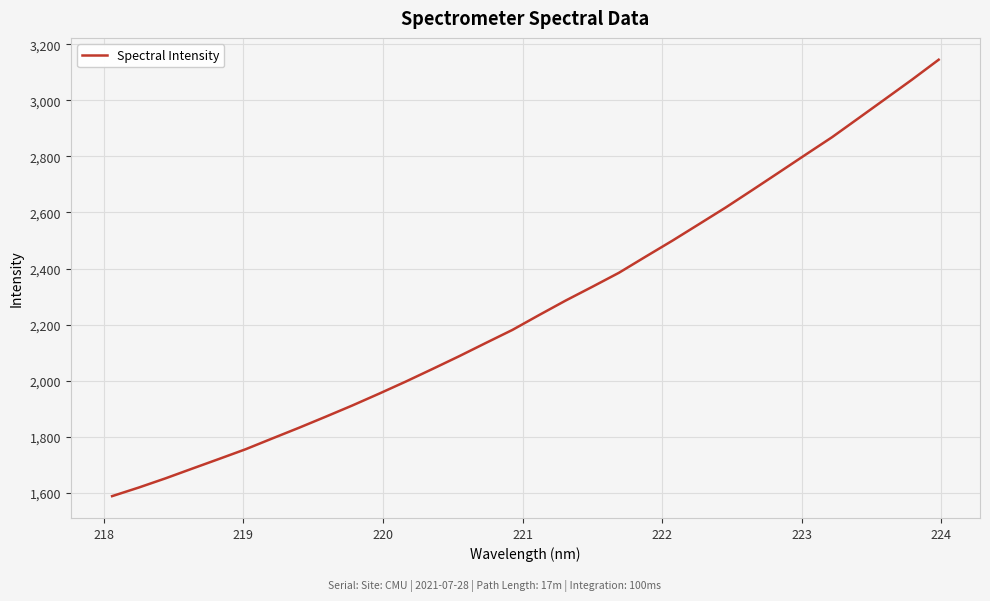

What is the difference between the maximum and minimum values?

1555.8